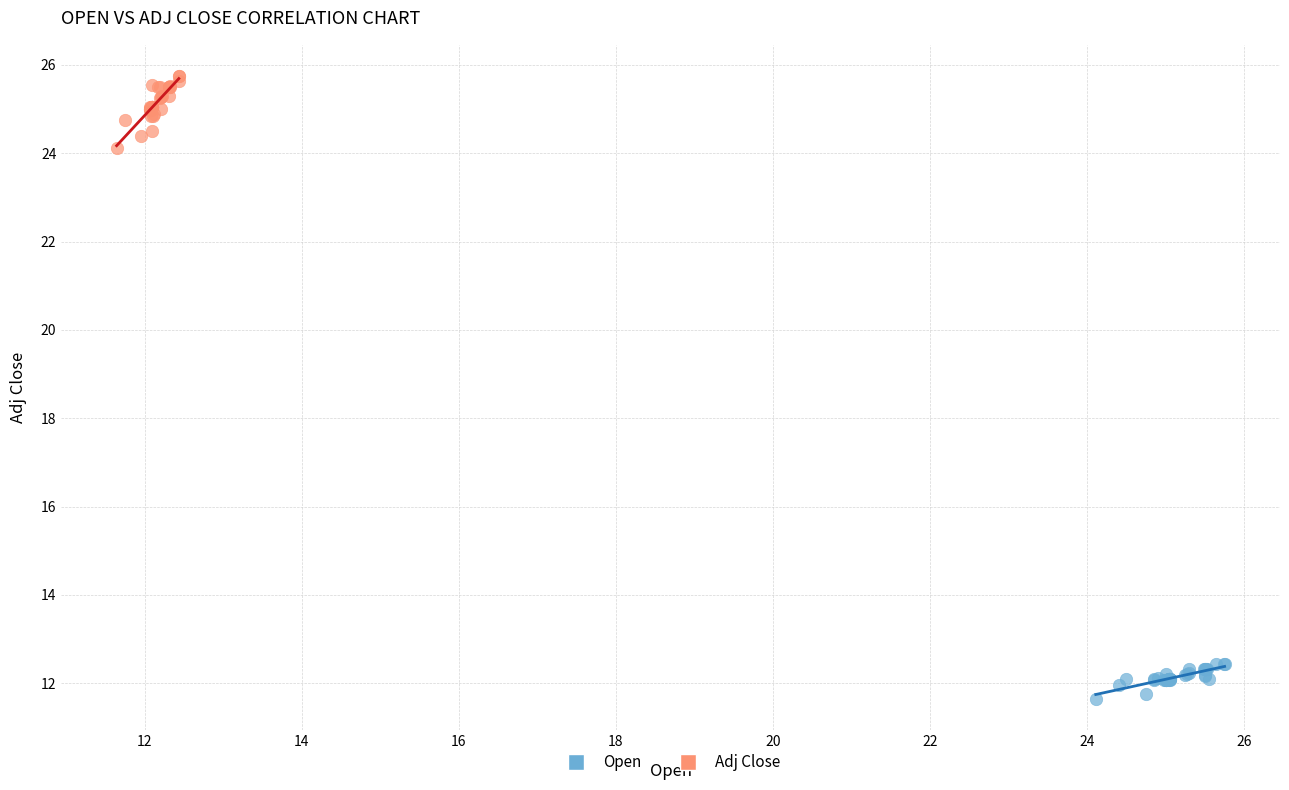

Which series contains the lowest Y value?

Open